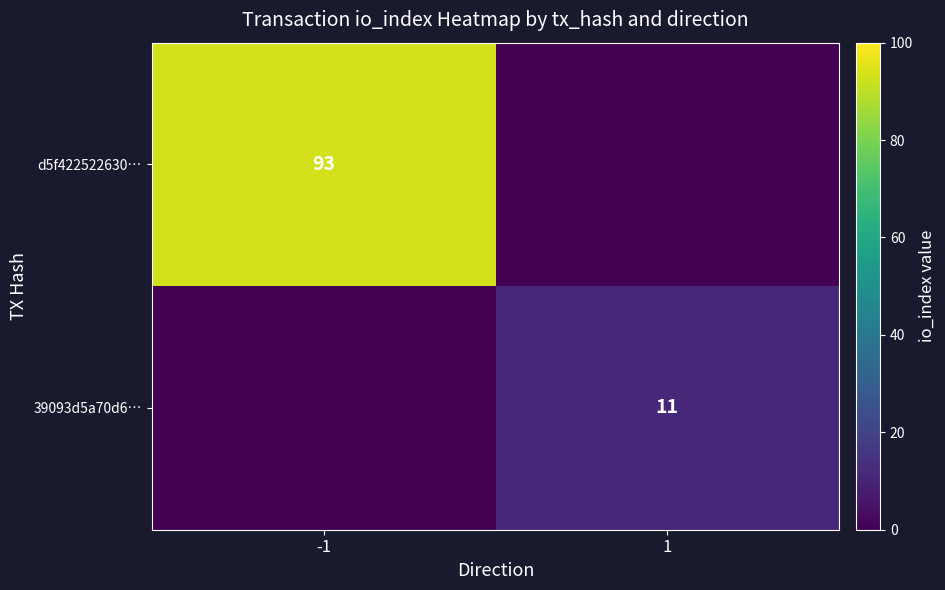

True or false: 39093d5a70d6… has a value of 11 at 1.

True